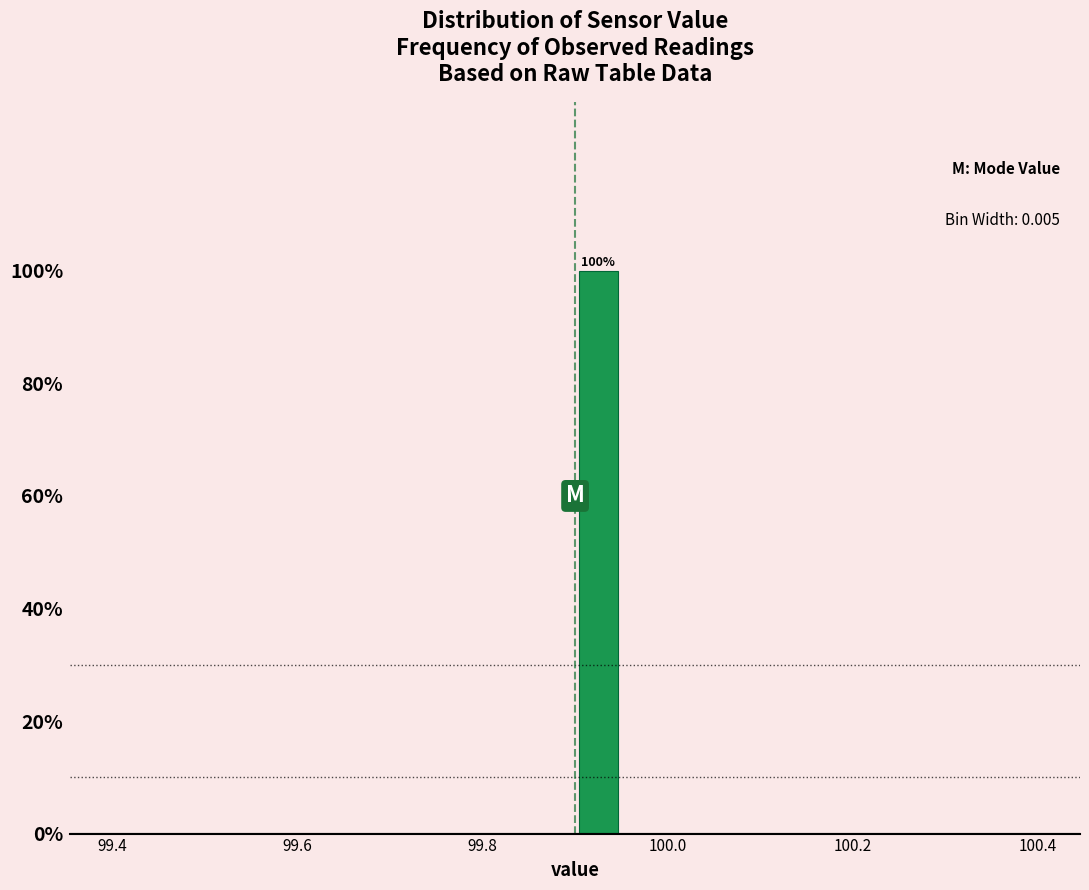

Read against the x-axis, roughly where is the centre of the tallest bar?

99.92